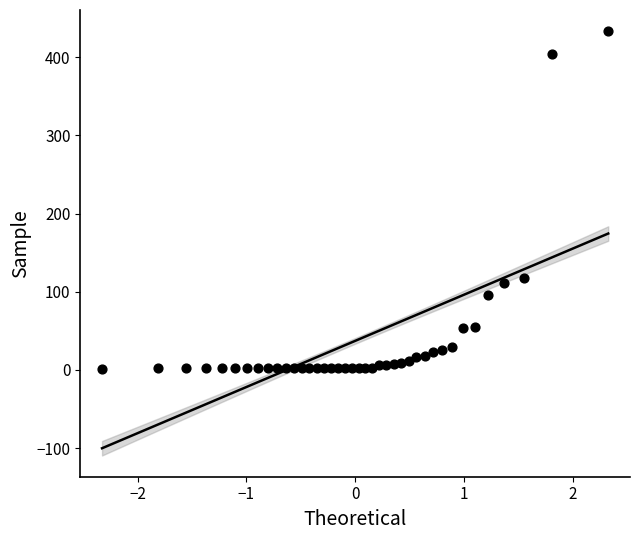

What Y value in the scatter plot is closest to 217?

118